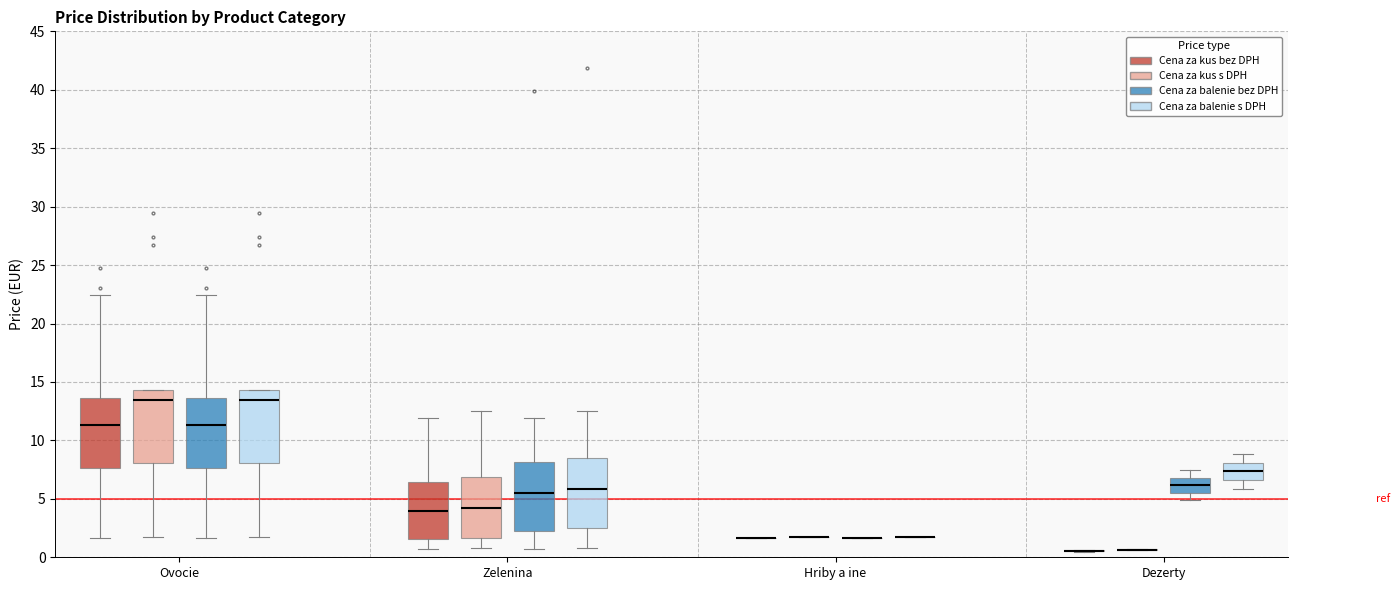

Reading left to right, read every box against the y-axis: the position of its median line, the range the box covers, and the ends of its whiskers. The values are not printed on the chart, so give them approximately, as read against the axis.

Ovocie (Cena za kus bez DPH): median 11.5, box 7.5 to 13.5, whiskers 1.5 to 22.5
Ovocie (Cena za kus s DPH): median 13.5, box 8.0 to 14.5, whiskers 2.0 to 14.5
Ovocie (Cena za balenie bez DPH): median 11.5, box 7.5 to 13.5, whiskers 1.5 to 22.5
Ovocie (Cena za balenie s DPH): median 13.5, box 8.0 to 14.5, whiskers 2.0 to 14.5
Zelenina (Cena za kus bez DPH): median 4.0, box 1.5 to 6.5, whiskers 1.0 to 12.0
Zelenina (Cena za kus s DPH): median 4.0, box 1.5 to 7.0, whiskers 1.0 to 12.5
Zelenina (Cena za balenie bez DPH): median 5.5, box 2.0 to 8.0, whiskers 1.0 to 12.0
Zelenina (Cena za balenie s DPH): median 6.0, box 2.5 to 8.5, whiskers 1.0 to 12.5
Hriby a ine (Cena za kus bez DPH): box collapsed to a line at 1.5, whiskers 1.5 to 1.5
Hriby a ine (Cena za kus s DPH): box collapsed to a line at 2.0, whiskers 2.0 to 2.0
Hriby a ine (Cena za balenie bez DPH): box collapsed to a line at 1.5, whiskers 1.5 to 1.5
Hriby a ine (Cena za balenie s DPH): box collapsed to a line at 2.0, whiskers 2.0 to 2.0
Dezerty (Cena za kus bez DPH): box collapsed to a line at 0.5, whiskers 0.5 to 0.5
Dezerty (Cena za kus s DPH): box collapsed to a line at 0.5, whiskers 0.5 to 0.5
Dezerty (Cena za balenie bez DPH): median 6.0, box 5.5 to 7.0, whiskers 5.0 to 7.5
Dezerty (Cena za balenie s DPH): median 7.5, box 6.5 to 8.0, whiskers 6.0 to 9.0